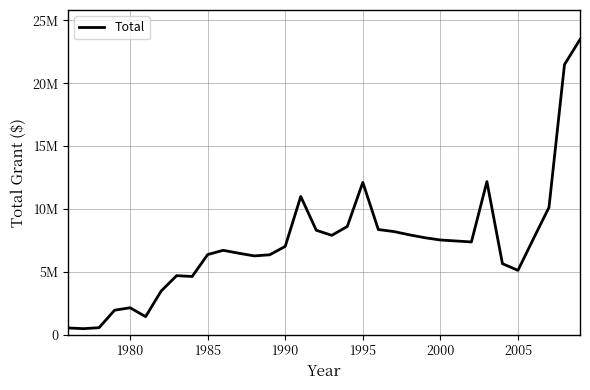

Does the chart have visible grid lines?

Yes